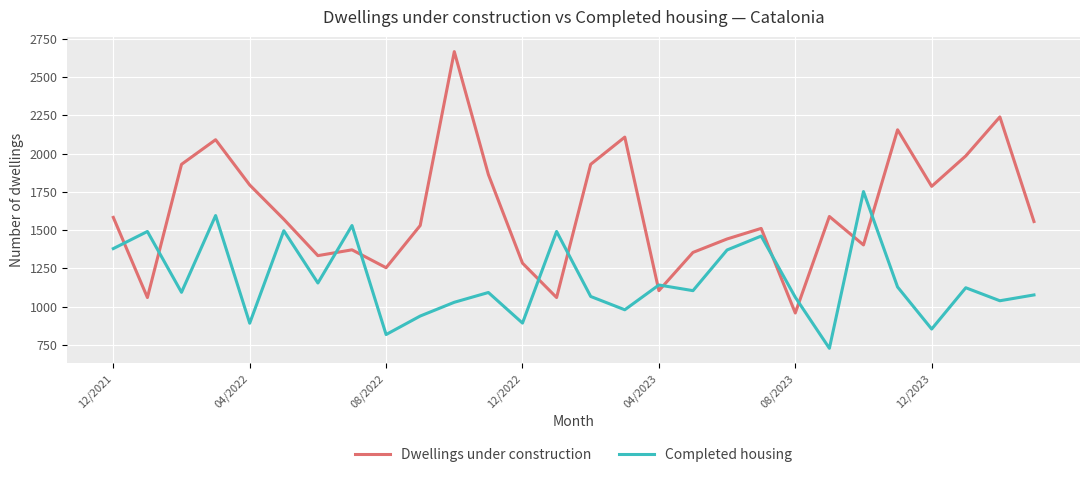

Which series has the widest spread of values?

Dwellings under construction